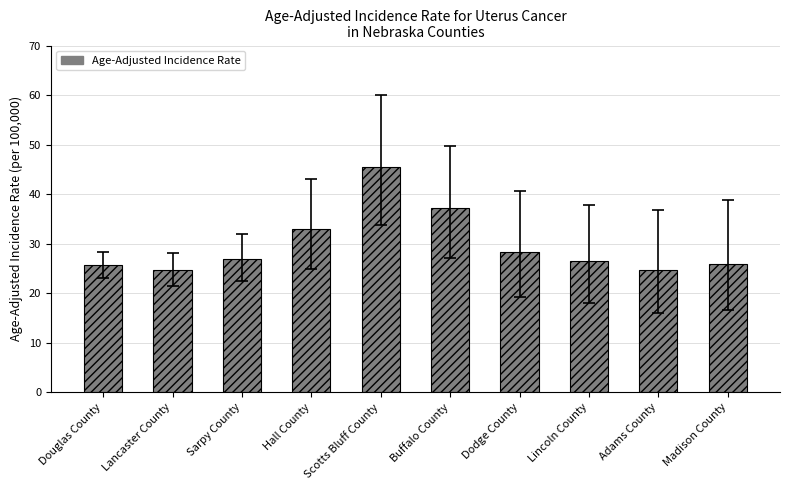

What is the average value?

29.8